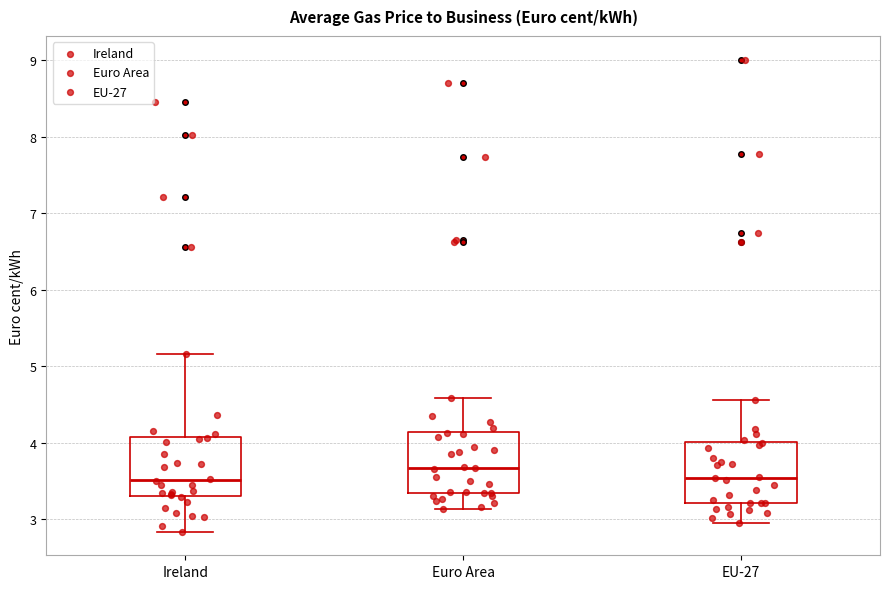

Reading left to right, read every box against the y-axis: the position of its median line, the range the box covers, and the ends of its whiskers. The values are not printed on the chart, so give them approximately, as read against the axis.

Ireland: median 3.5, box 3.3 to 4.1, whiskers 2.8 to 5.2
Euro Area: median 3.7, box 3.3 to 4.1, whiskers 3.1 to 4.6
EU-27: median 3.5, box 3.2 to 4.0, whiskers 3.0 to 4.6